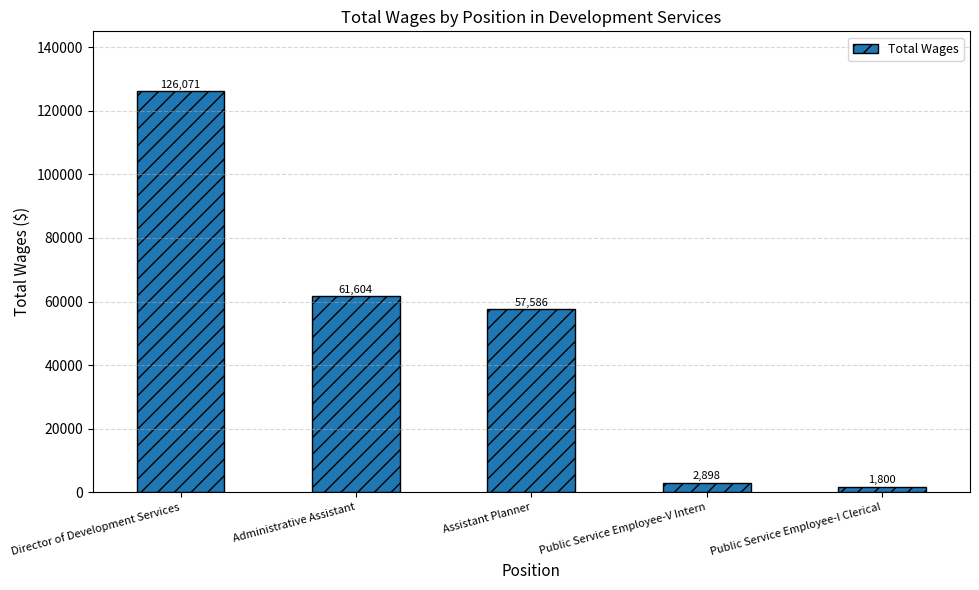

Which has a higher value, Director of Development Services or Assistant Planner?

Director of Development Services